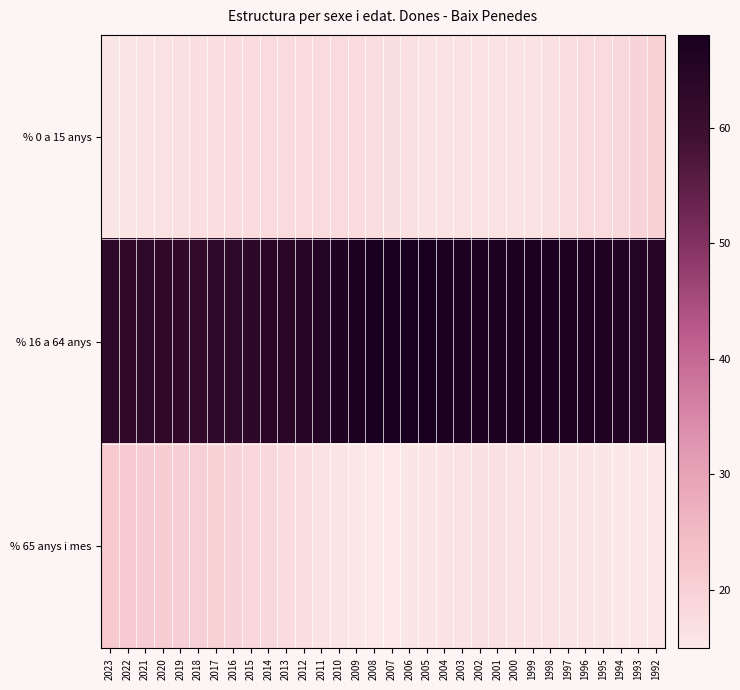

List the series in order of their peak value, highest first.

% 16 a 64 anys, % 65 anys i mes, % 0 a 15 anys